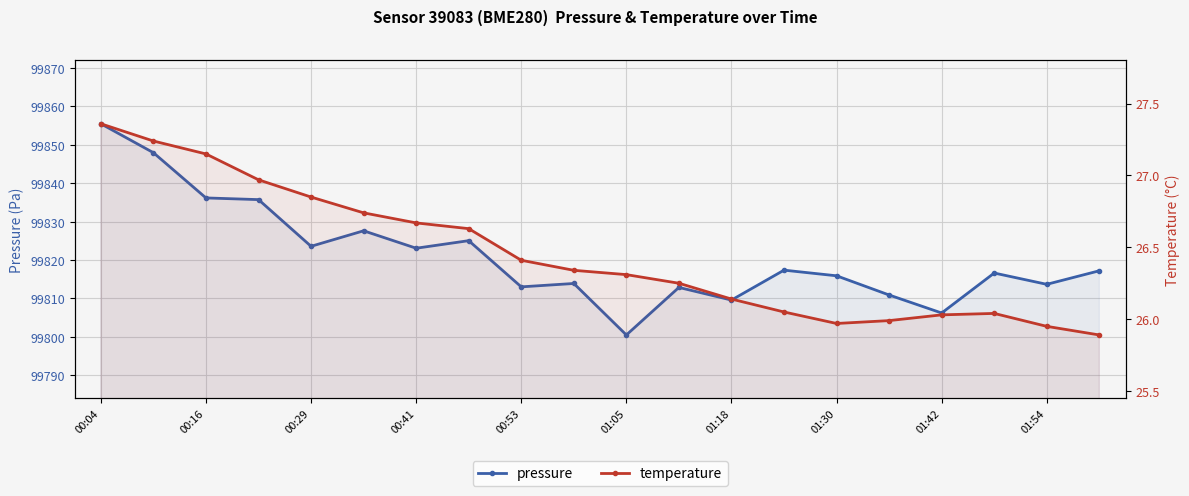

What is the label of the 9th point from the right?

11